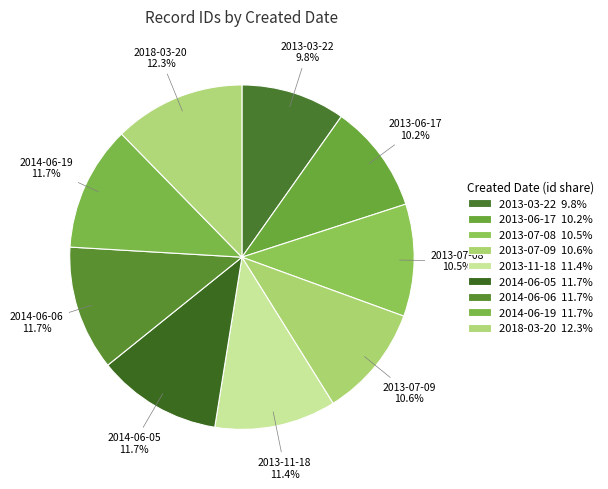

Count the number of slices in the pie.

9